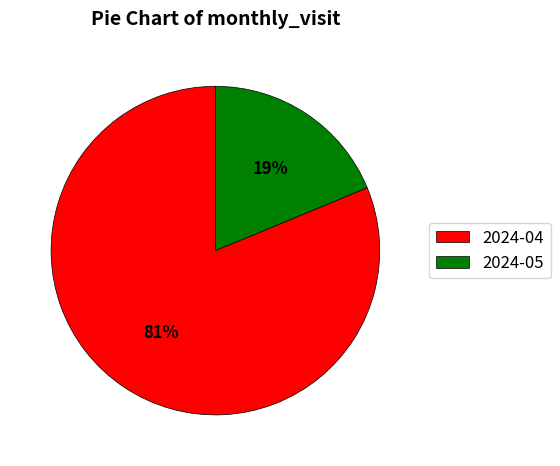

Count the number of slices in the pie.

2